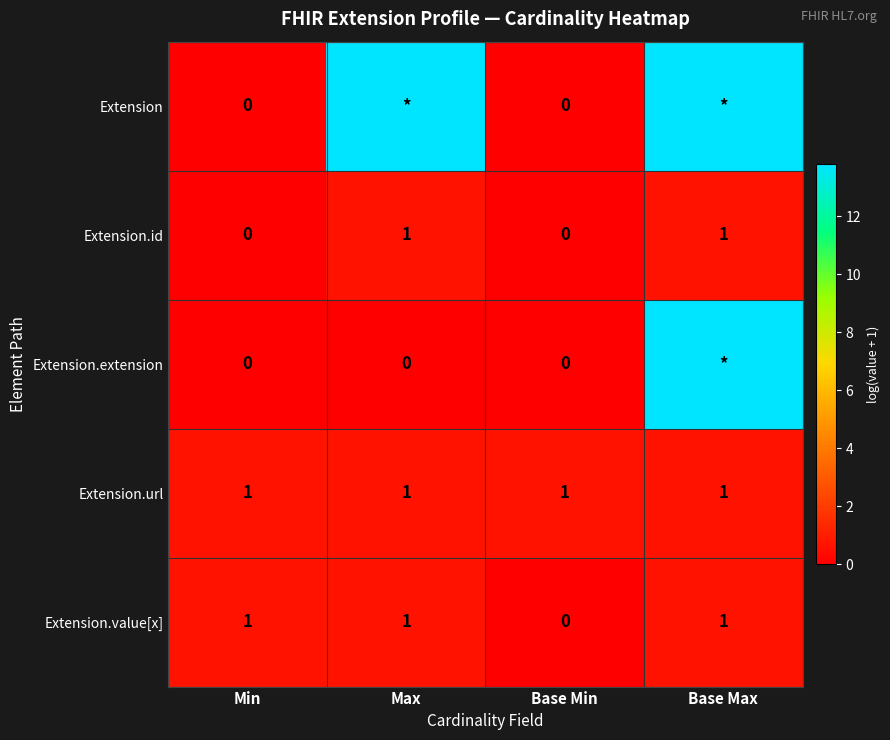

Is the value of Extension.extension at Base Min greater than the value of Extension.url at Min?

No